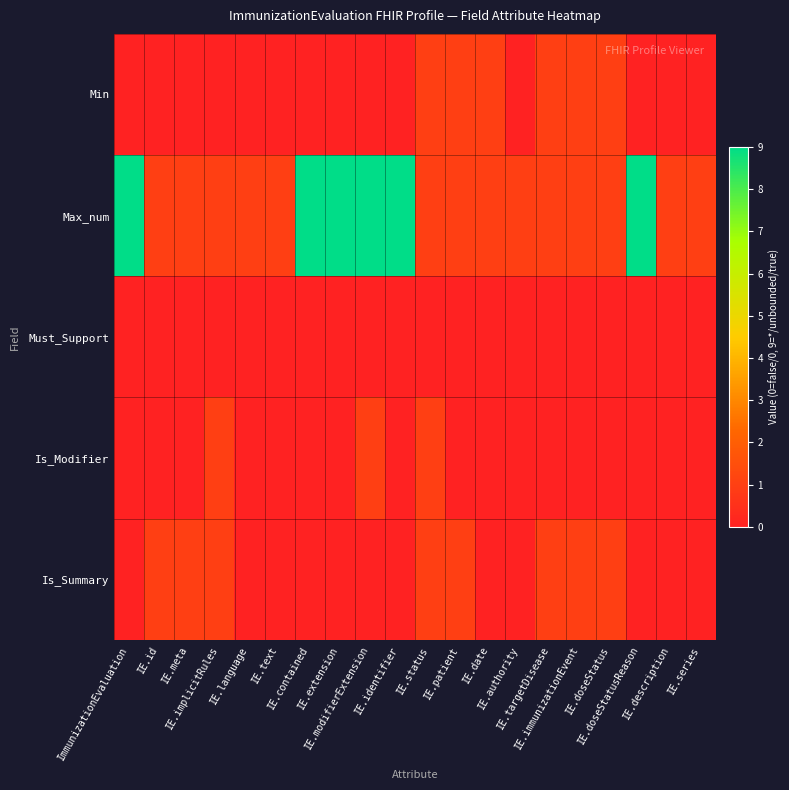

At IE.meta, list the series in order from smallest to largest.

Min, Must_Support, Is_Modifier, Max_num, Is_Summary